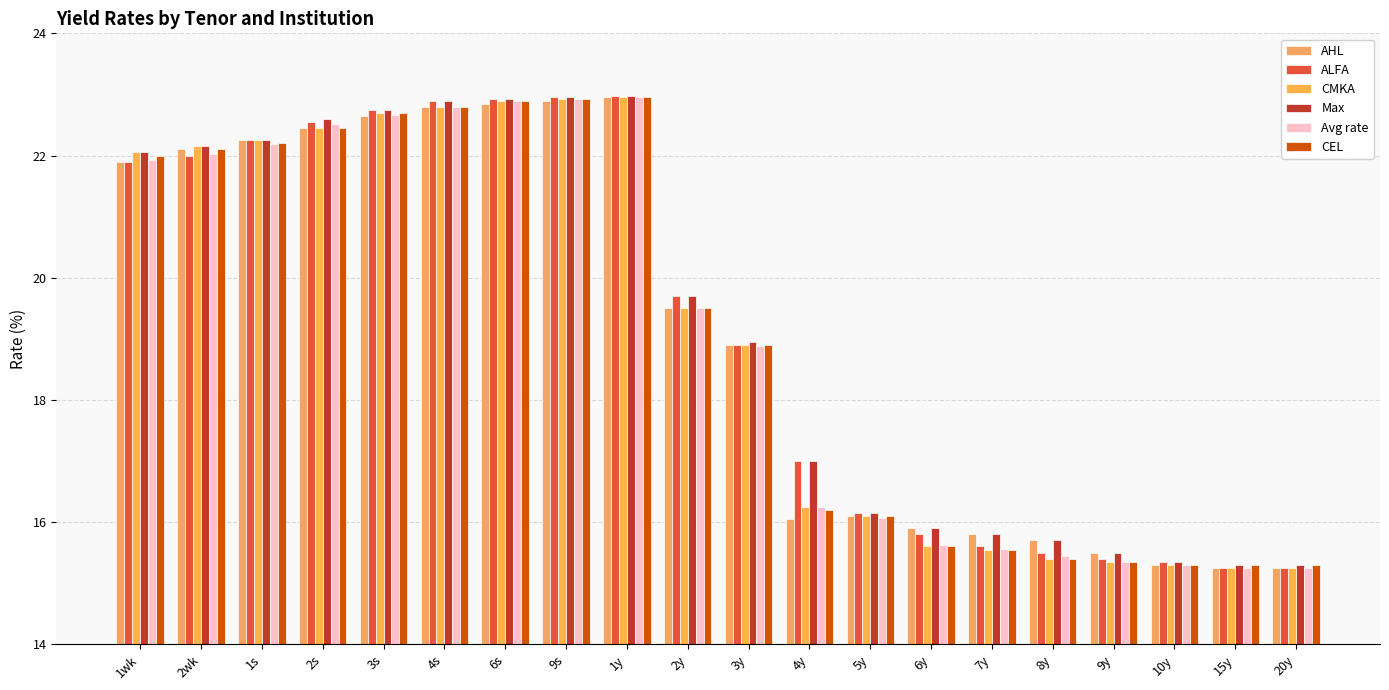

What are all the series names shown in the legend?

AHL, ALFA, CMKA, Max, Avg rate, CEL